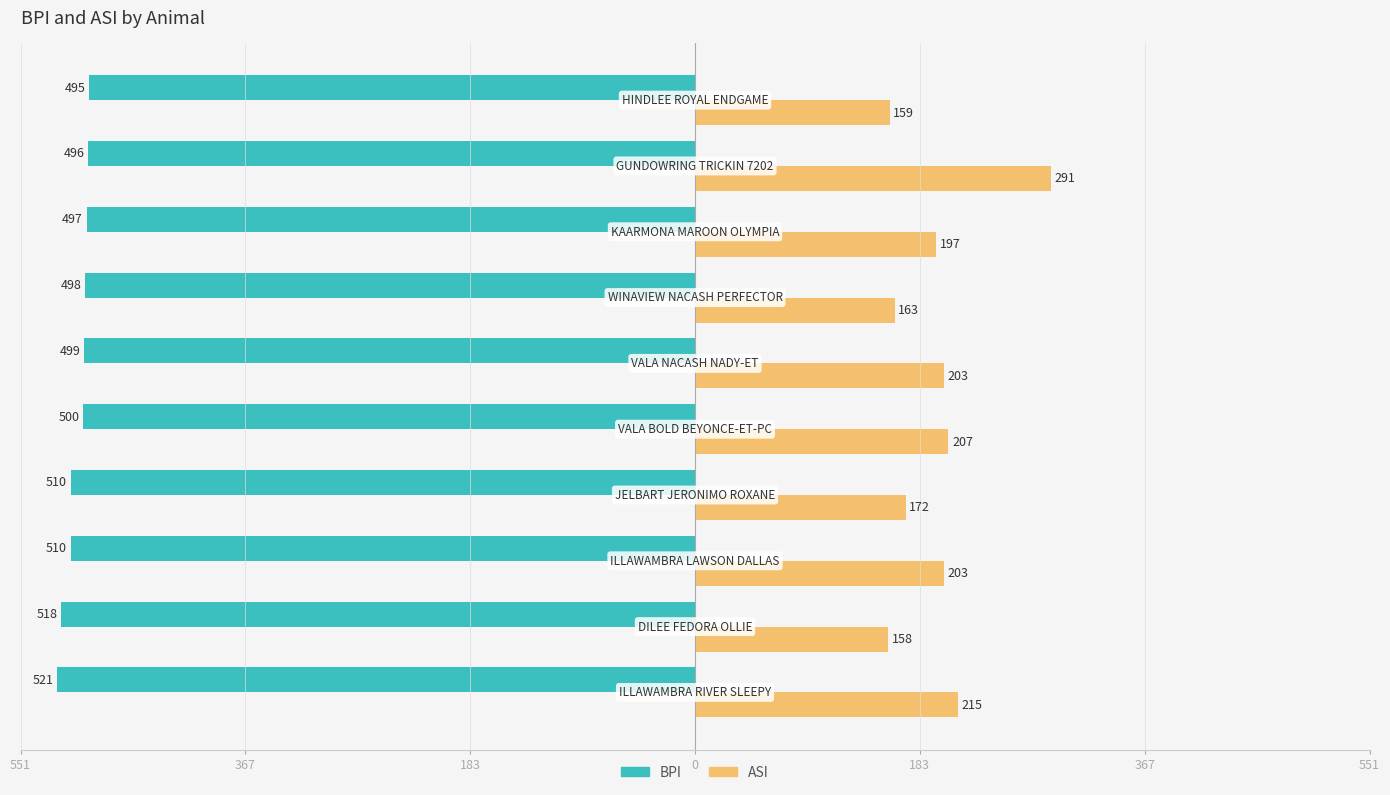

What are all the series names shown in the legend?

BPI, ASI